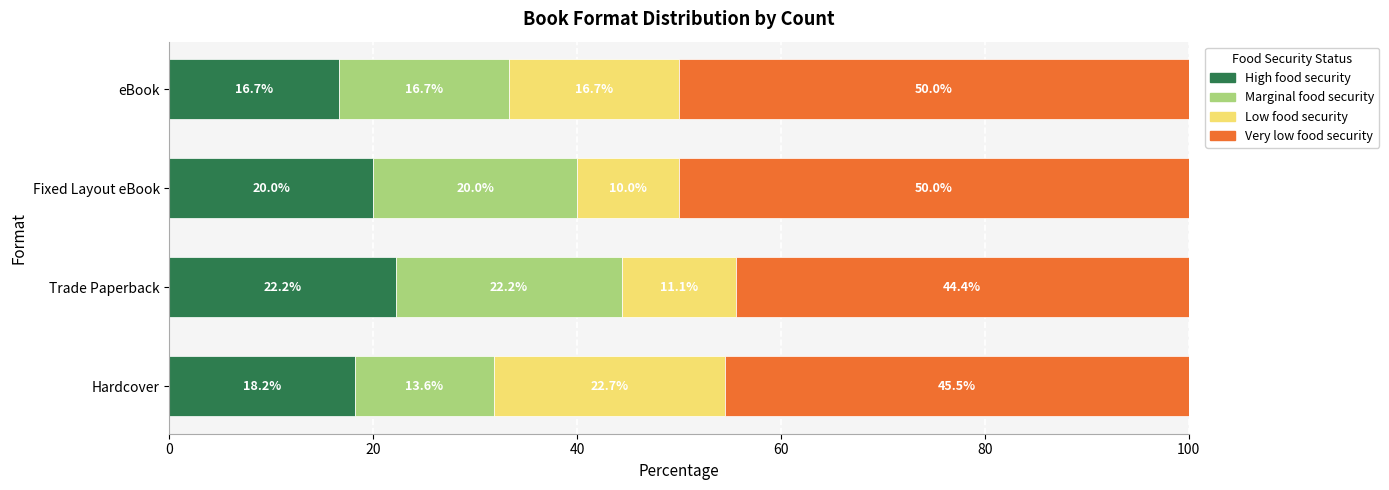

How many categories are shown in the chart?

4